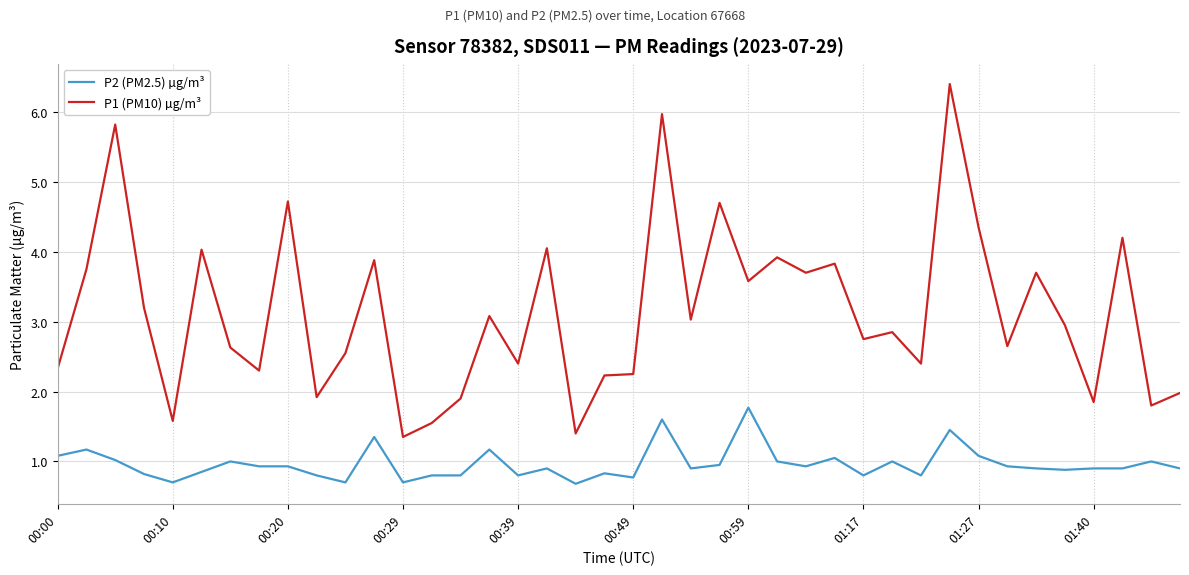

True or false: P1 (PM10) µg/m³ has more than 2 interior local peaks.

True